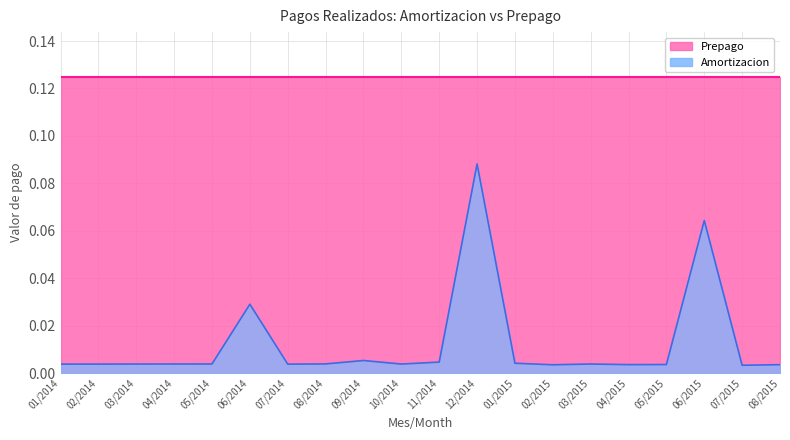

True or false: the data has more than 1 interior local peaks.

True